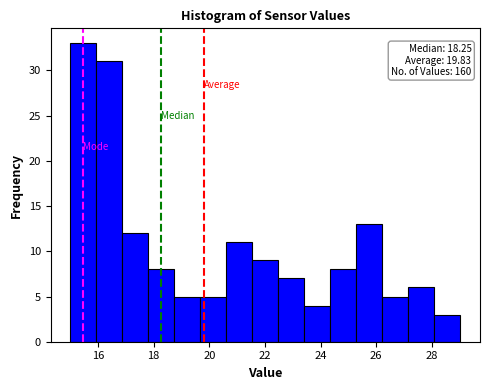

Over which range of the x-axis is the bar tallest?

15.0 to 16.0